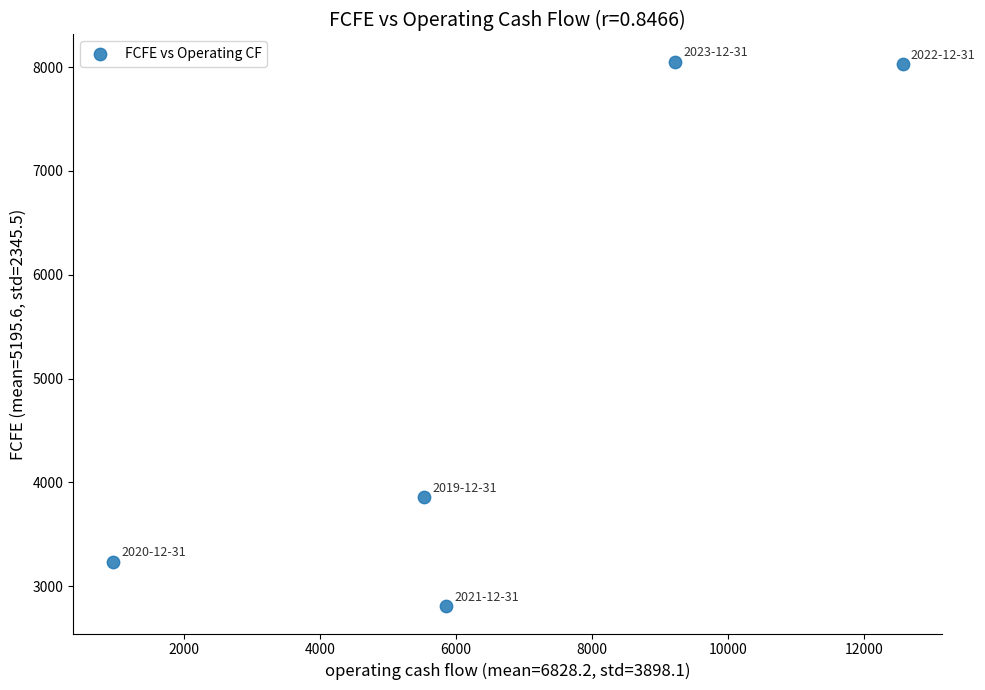

What Y value in the scatter plot is closest to 5429?

3857